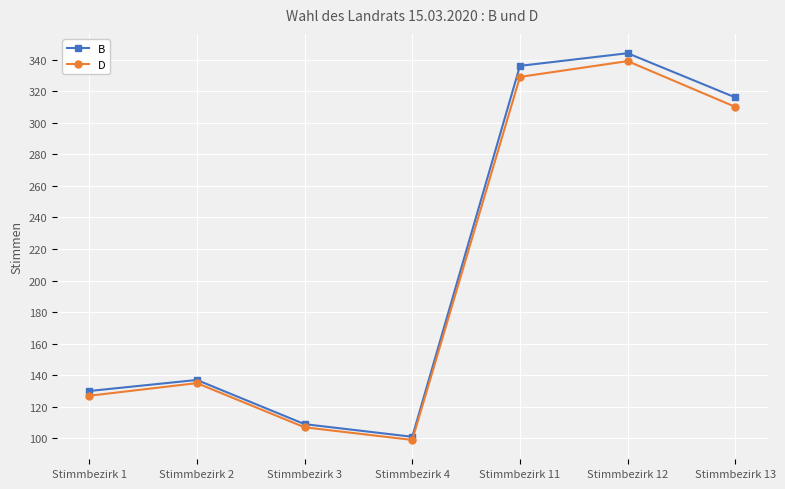

What is the difference between the maximum and minimum values in the D series?

240